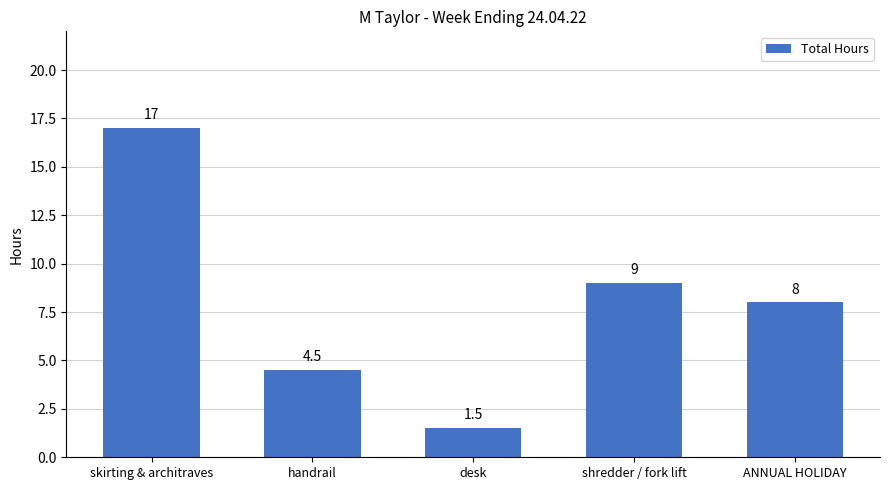

What is the difference between the second highest and second lowest values?

4.5